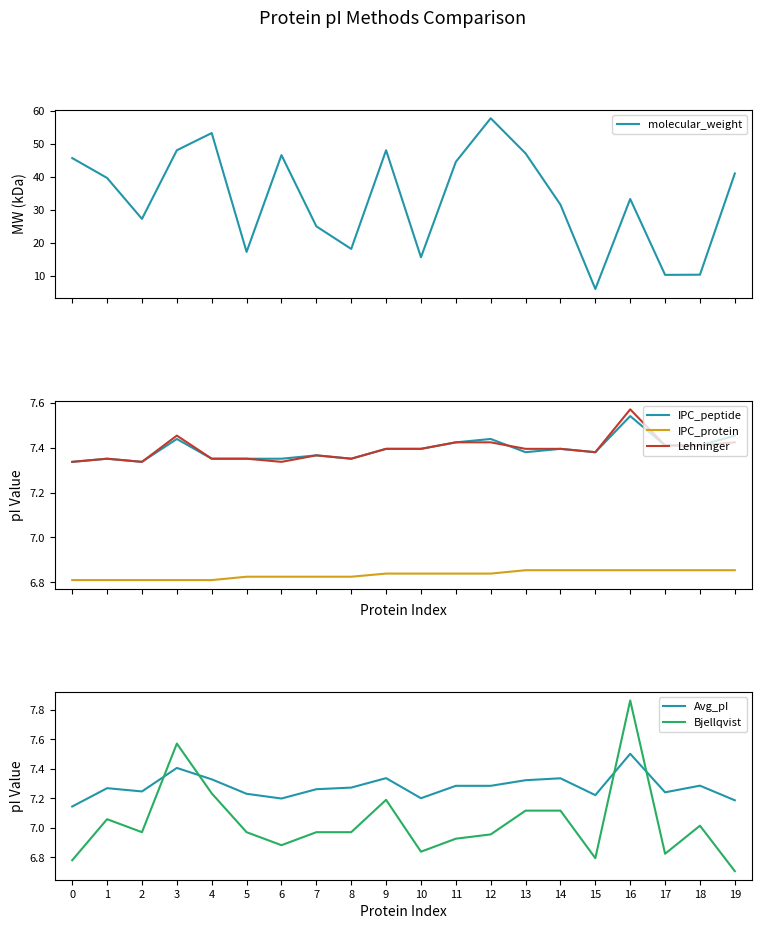

Which has a higher value, 3 or 13?

3